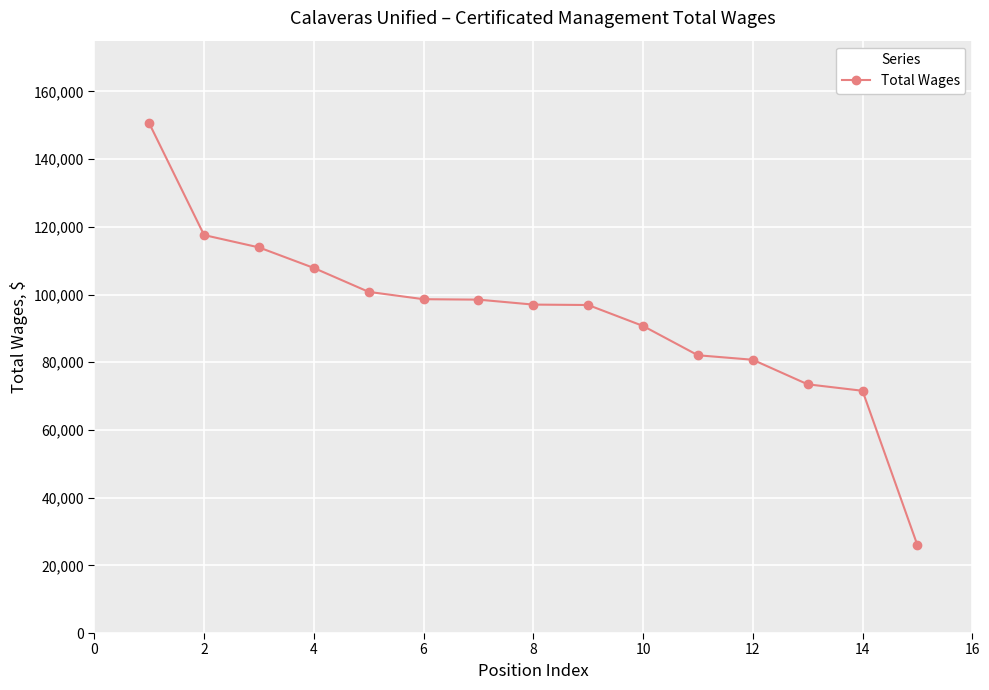

What is the sum of all values?

1406303